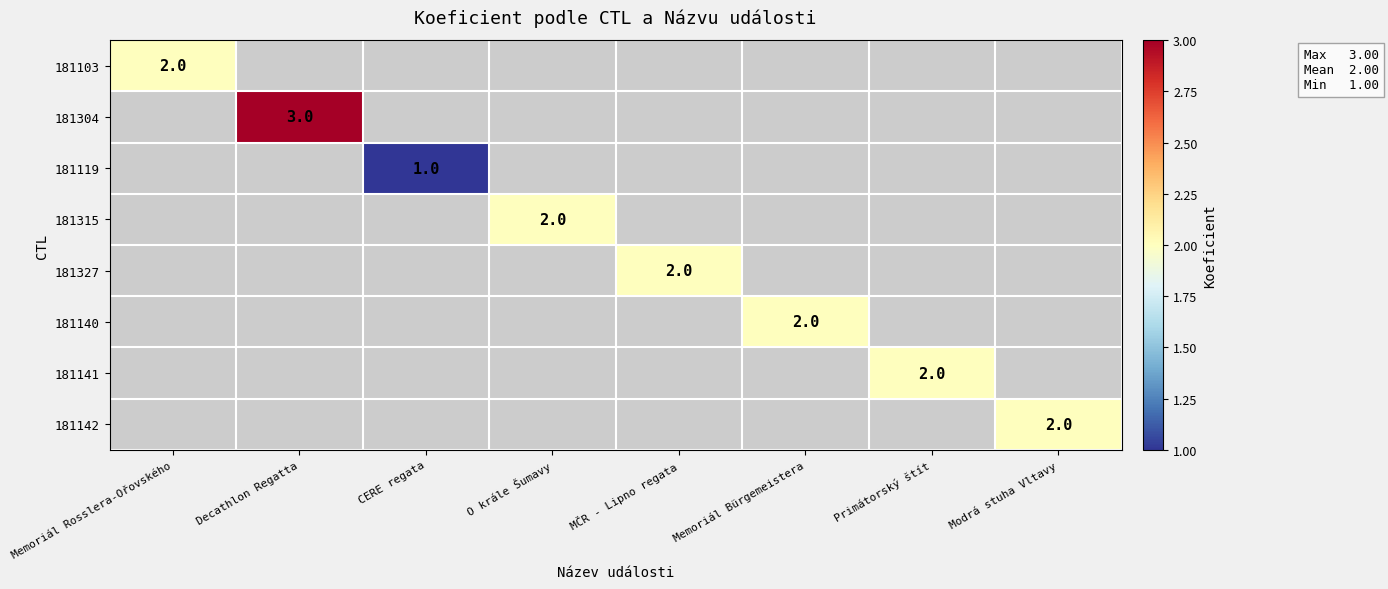

How many data points does each series have?

8